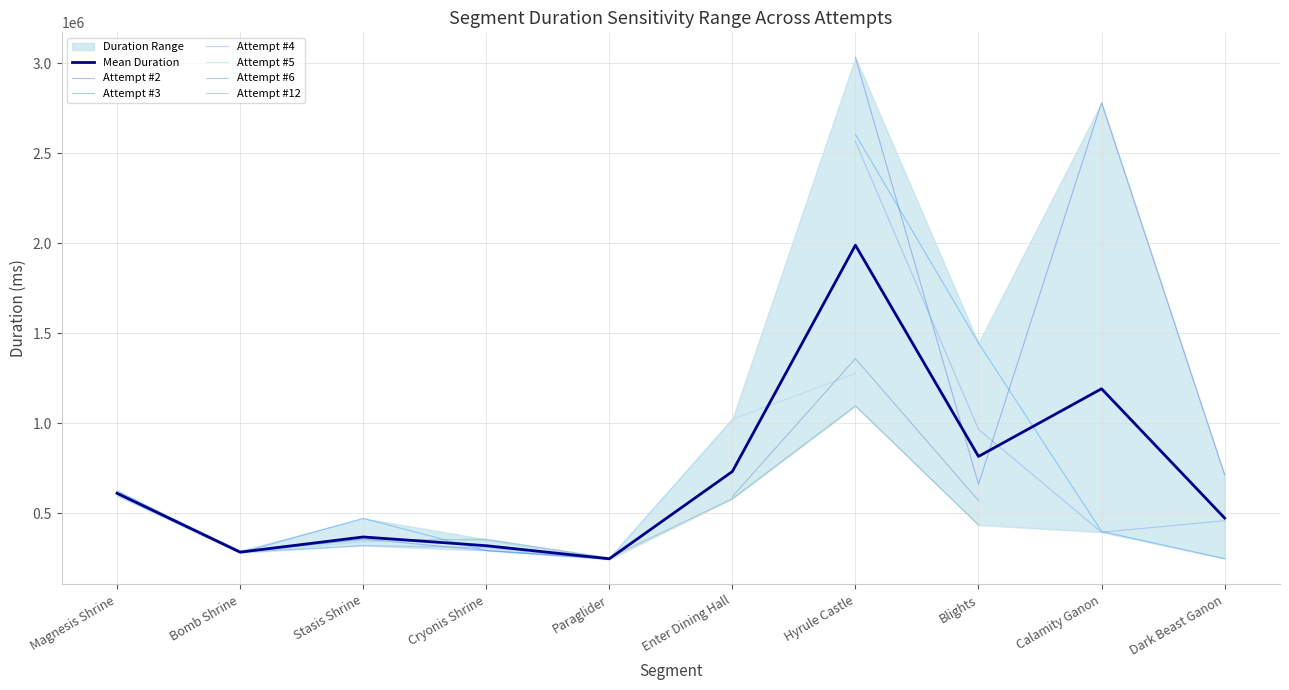

Which series ends up on top after the final intersection of Attempt #3 and Attempt #12?

Attempt #3